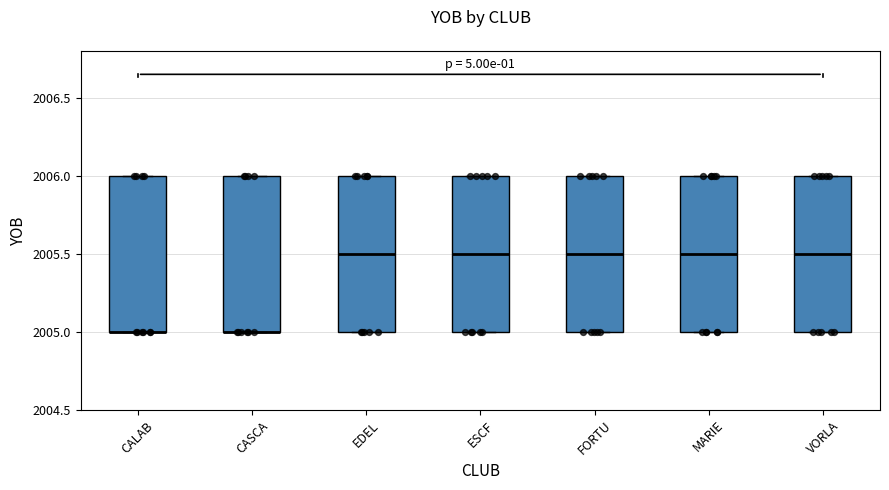

Reading left to right, read every box against the y-axis: the position of its median line, the range the box covers, and the ends of its whiskers. The values are not printed on the chart, so give them approximately, as read against the axis.

CALAB: median 2005.0 (drawn on the box's lower edge), box 2005.0 to 2006.0, whiskers 2005.0 to 2006.0
CASCA: median 2005.0 (drawn on the box's lower edge), box 2005.0 to 2006.0, whiskers 2005.0 to 2006.0
EDEL: median 2005.5, box 2005.0 to 2006.0, whiskers 2005.0 to 2006.0
ESCF: median 2005.5, box 2005.0 to 2006.0, whiskers 2005.0 to 2006.0
FORTU: median 2005.5, box 2005.0 to 2006.0, whiskers 2005.0 to 2006.0
MARIE: median 2005.5, box 2005.0 to 2006.0, whiskers 2005.0 to 2006.0
VORLA: median 2005.5, box 2005.0 to 2006.0, whiskers 2005.0 to 2006.0